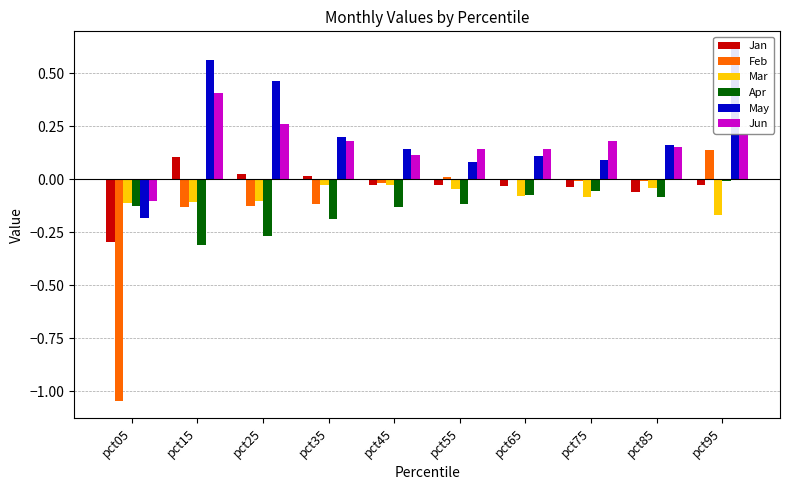

What is the average value of the May series?

0.2